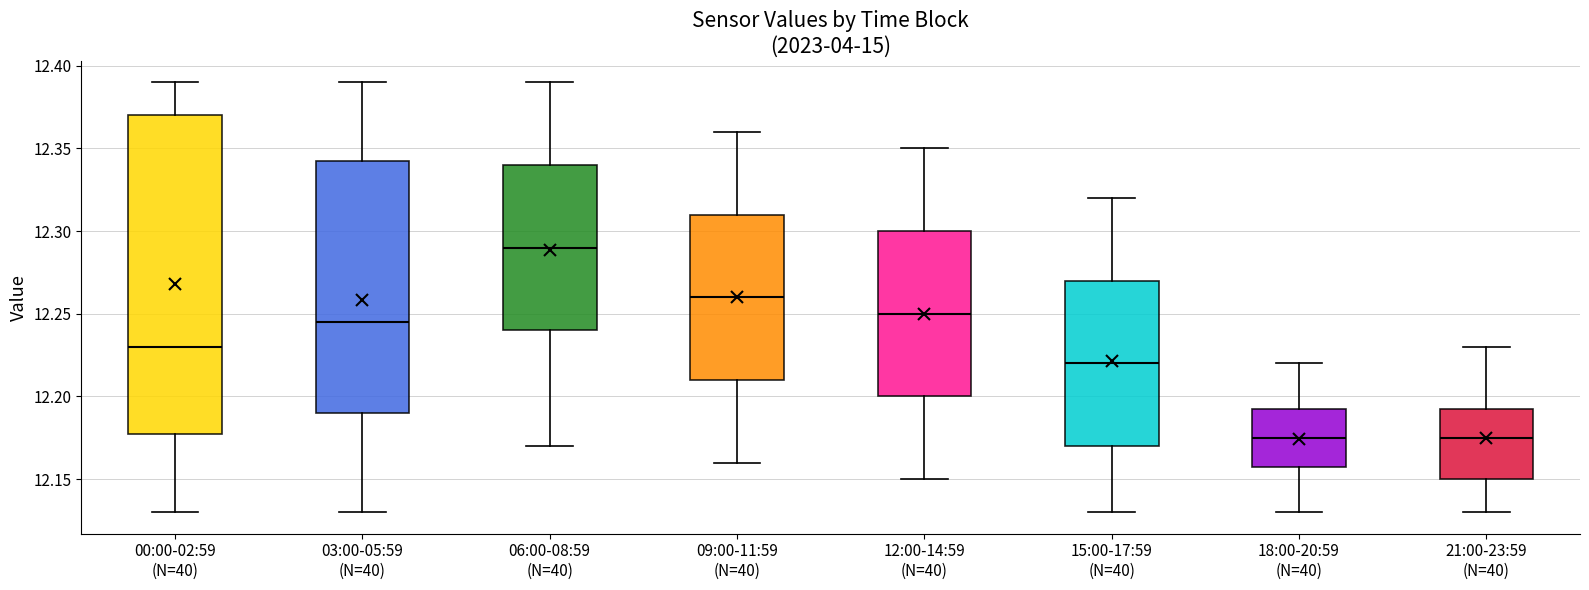

Where is the upper edge of the box for 03:00-05:59 (N=40) on the y-axis? The values are not printed on the chart, so give them approximately, as read against the axis.

12.345